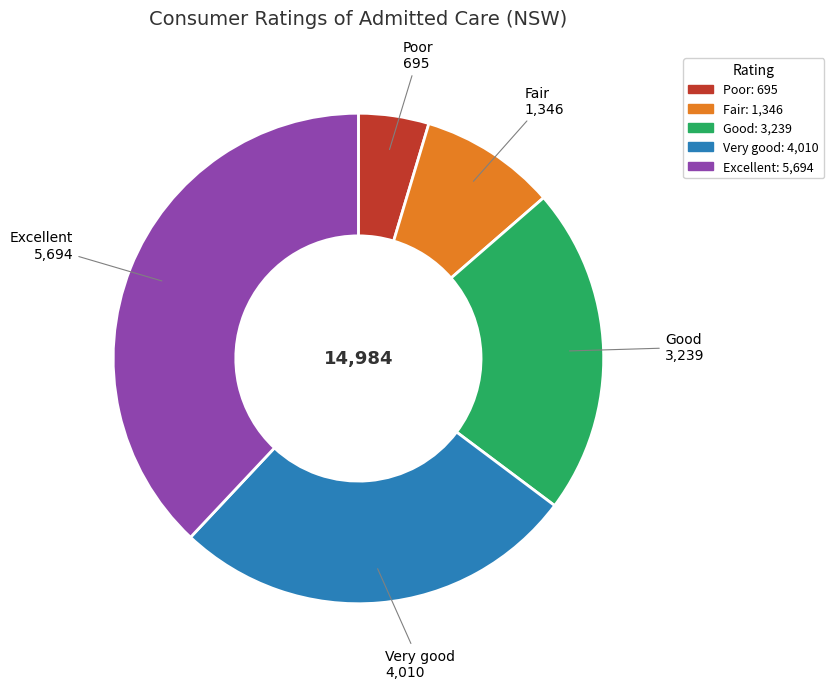

Rank the categories by value from highest to lowest.

Excellent, Very good, Good, Fair, Poor